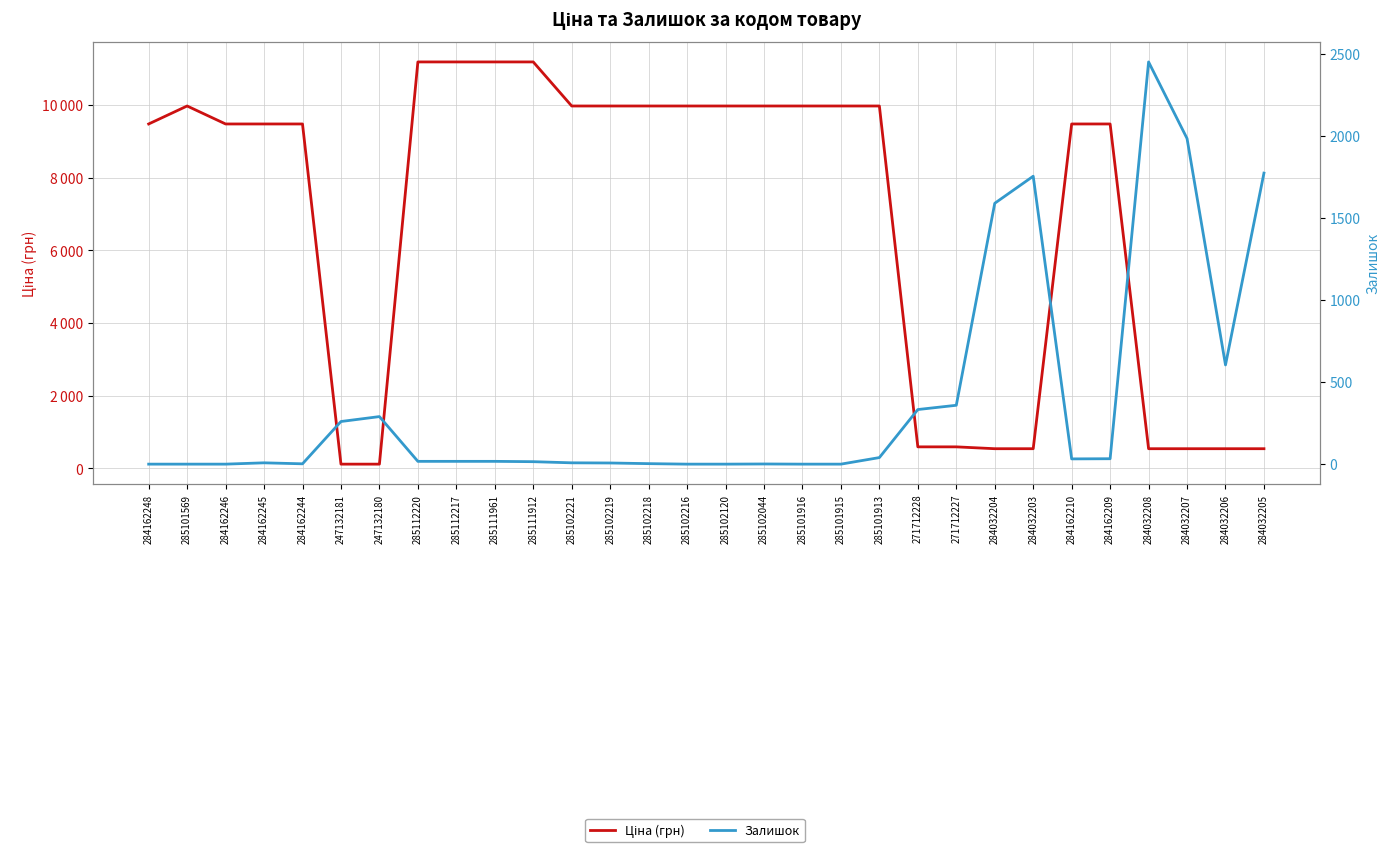

What is the label of the 10th point from the right?

271712228